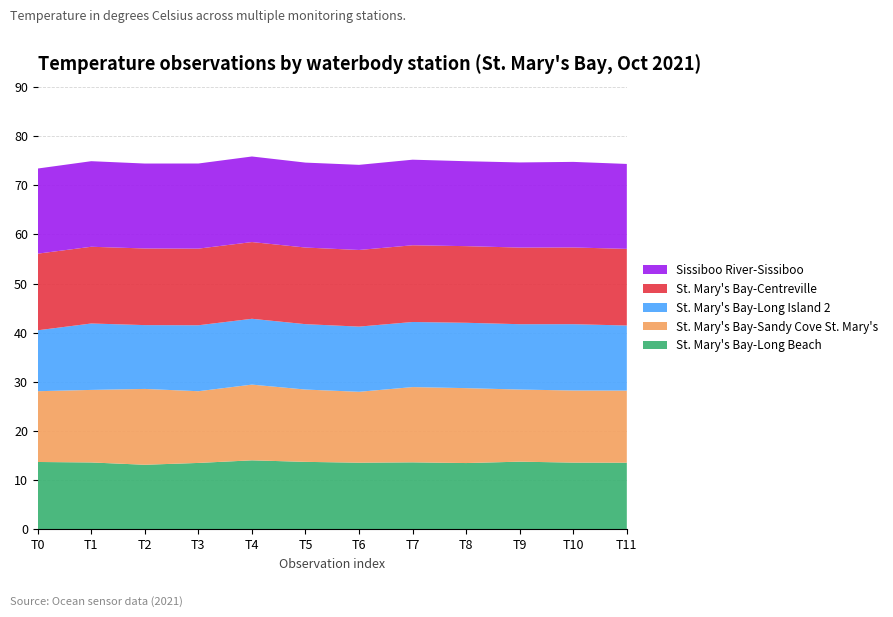

Reading right to left, transcribe all the data shown in this chart.

St. Mary's Bay-Long Beach: 13.5	13.5	13.7	13.4	13.6	13.5	13.7	14.0	13.5	13.1	13.6	13.7
St. Mary's Bay-Sandy Cove St. Mary's: 14.7	14.7	14.7	15.2	15.3	14.4	14.7	15.4	14.6	15.4	14.8	14.4
St. Mary's Bay-Long Island 2: 13.2	13.5	13.3	13.3	13.2	13.3	13.3	13.4	13.4	13.0	13.5	12.4
St. Mary's Bay-Centreville: 15.6	15.6	15.6	15.6	15.6	15.6	15.6	15.6	15.6	15.6	15.6	15.6
Sissiboo River-Sissiboo: 17.3	17.4	17.3	17.3	17.4	17.3	17.3	17.4	17.3	17.3	17.4	17.3